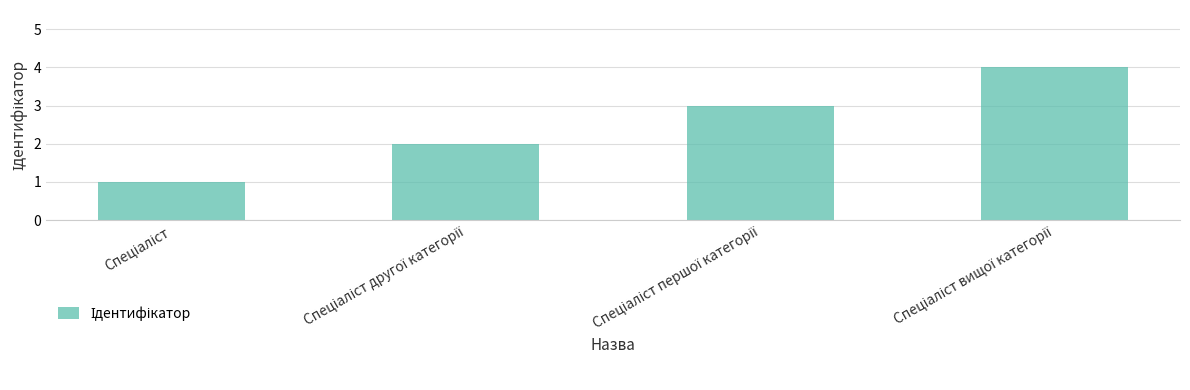

What is the value of the 1st bar from the left?

1